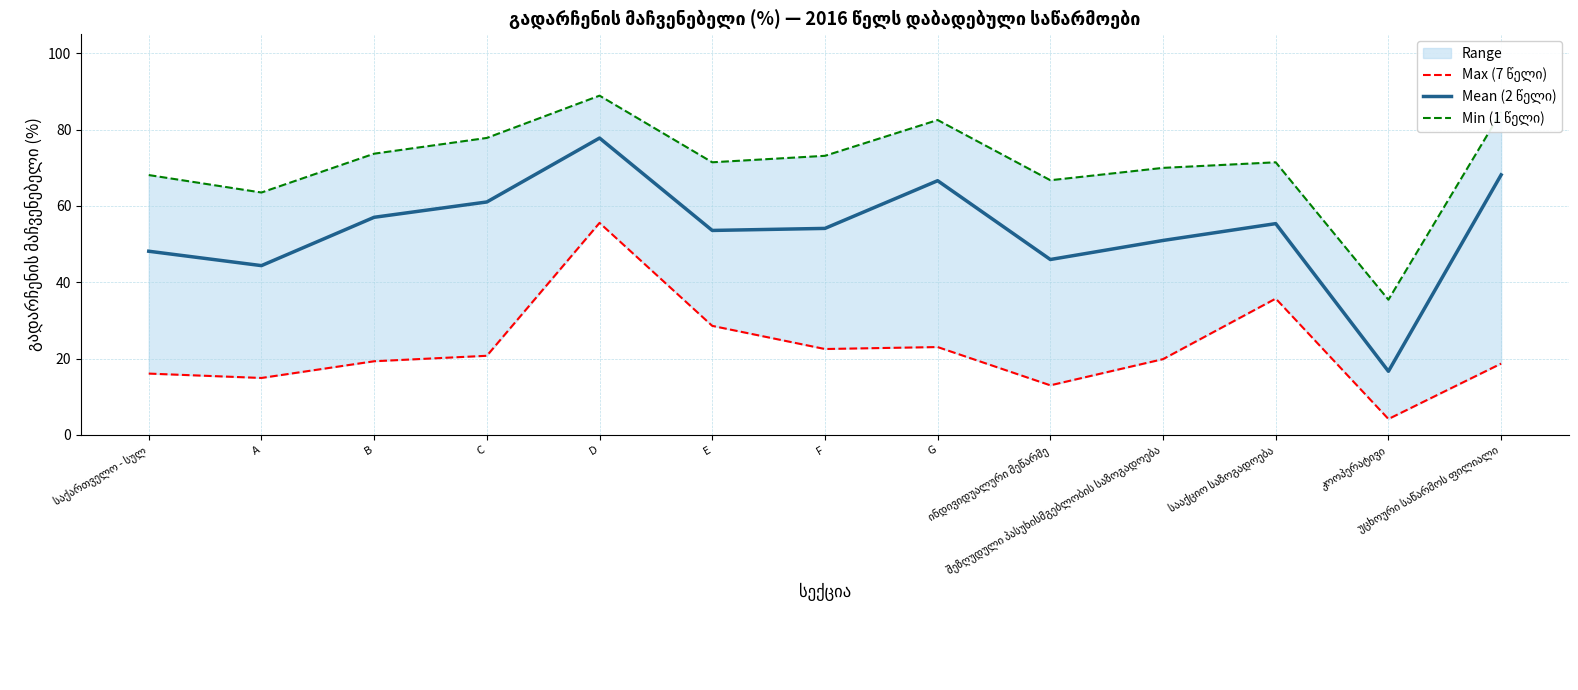

Which series has the largest range (max minus min)?

Mean (2 წელი)